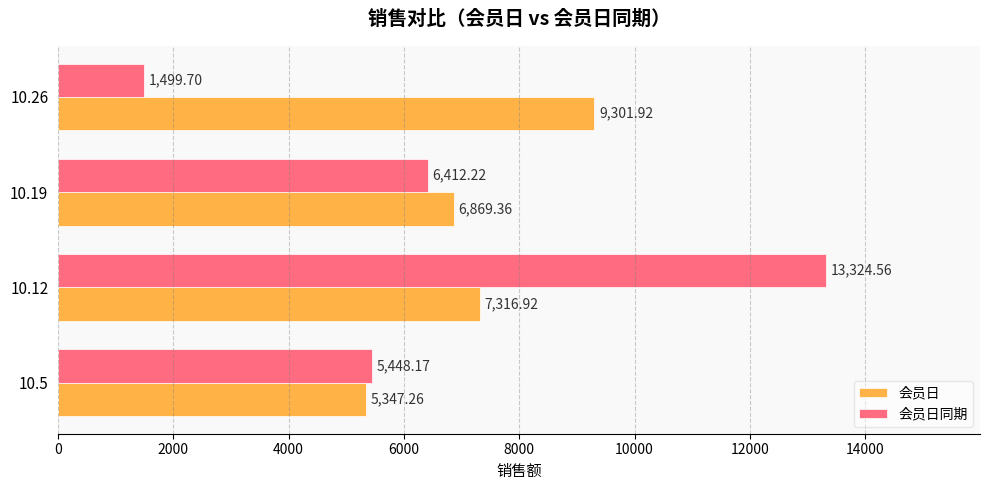

Is the value of 会员日 at 10.26 greater than the value of 会员日同期 at 10.12?

No